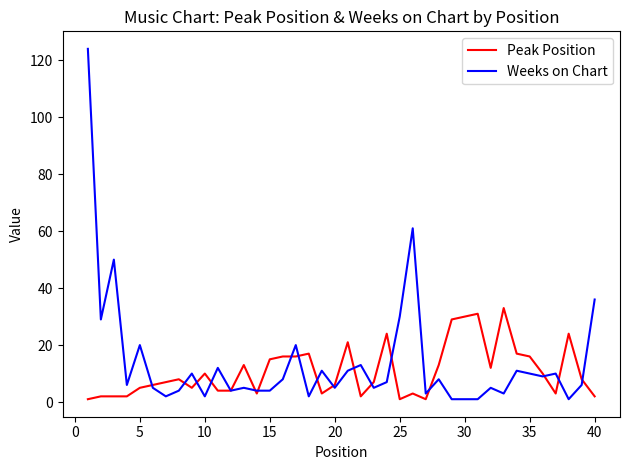

Rank the series by their maximum value, from lowest to highest.

Peak Position, Weeks on Chart